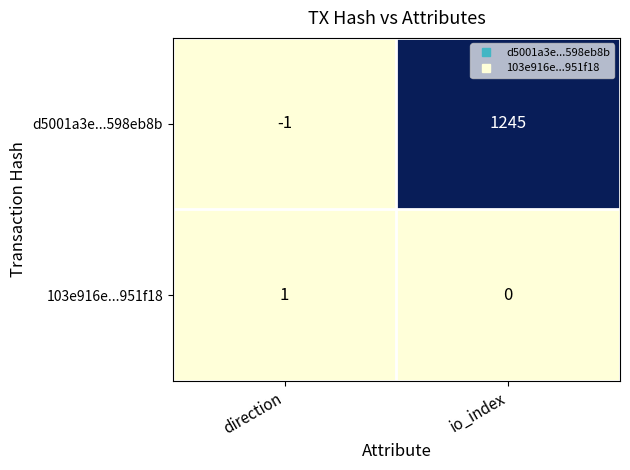

At how many categories does at least one series exceed 140?

1